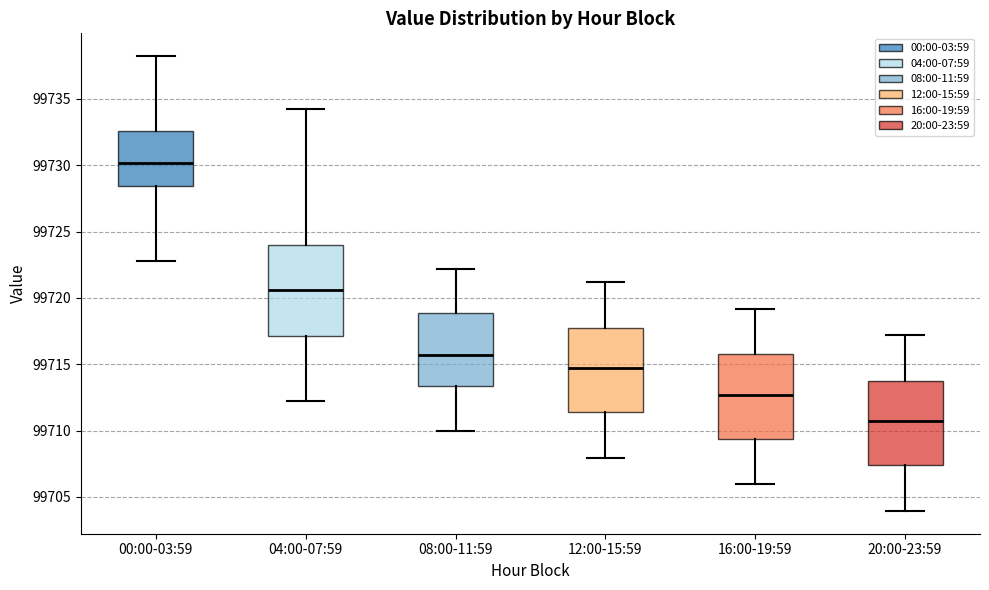

Which box has the highest median line?

00:00-03:59